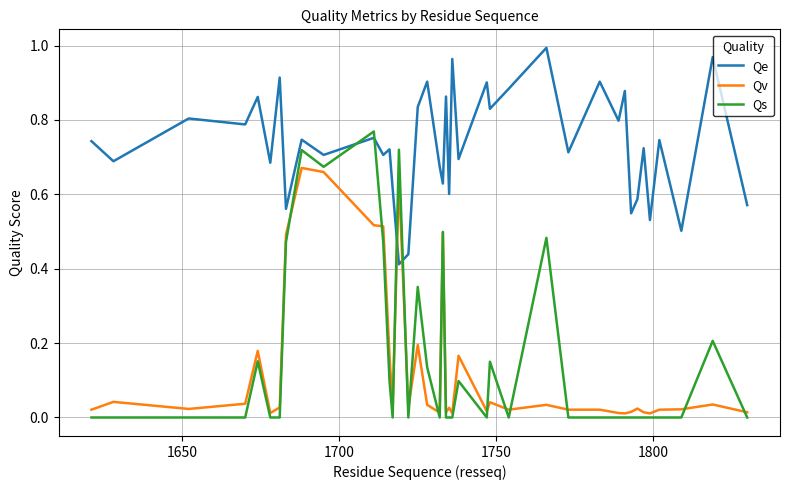

After their last crossing, which series has the higher values: Qe or Qs?

Qe